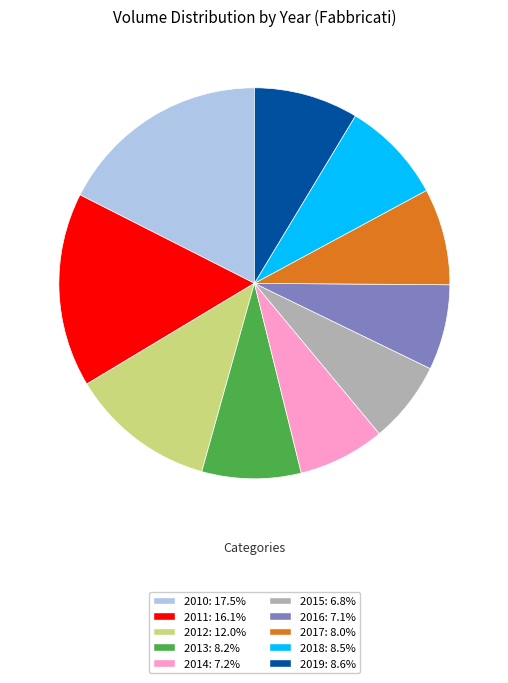

Which has a higher value, 2011 or 2015?

2011